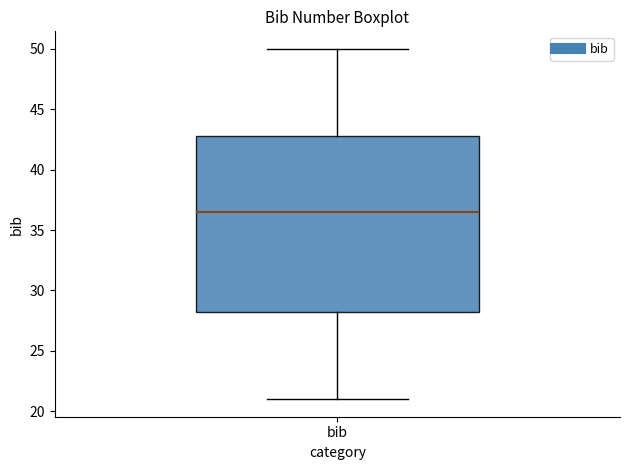

Where does the upper whisker of the box for bib end on the y-axis? The values are not printed on the chart, so give them approximately, as read against the axis.

50.0